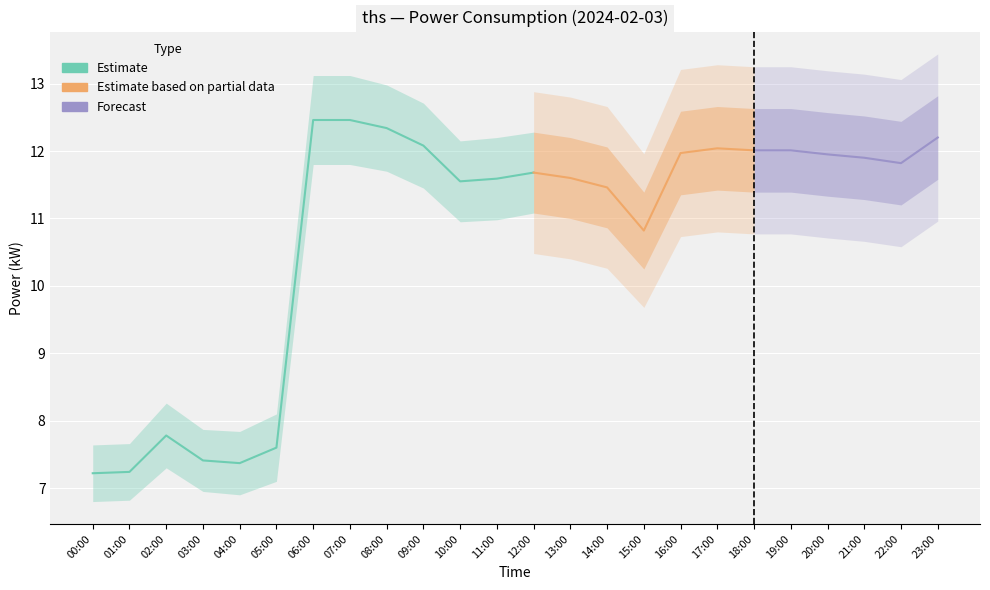

Reading left to right, what are all the values shown in this chart?

power: 7.2	7.2	7.8	7.4	7.4	7.6	12.5	12.5	12.3	12.1	11.6	11.6	11.7	11.6	11.5	10.8	12.0	12.0	12.0	12.0	11.9	11.9	11.8	12.2
lower_1: 6.8	6.8	7.3	7.0	6.9	7.1	11.8	11.8	11.7	11.4	10.9	11.0	11.1	11.0	10.9	10.2	11.3	11.4	11.4	11.4	11.3	11.3	11.2	11.6
upper_1: 7.6	7.7	8.3	7.9	7.8	8.1	13.1	13.1	13.0	12.7	12.2	12.2	12.3	12.2	12.1	11.4	12.6	12.7	12.6	12.6	12.6	12.5	12.4	12.8
lower_2: 6.4	6.4	6.8	6.5	6.5	6.6	11.1	11.1	11.0	10.8	10.3	10.4	10.5	10.4	10.3	9.7	10.7	10.8	10.8	10.8	10.7	10.7	10.6	11.0
upper_2: 8.0	8.1	8.7	8.3	8.3	8.6	13.8	13.8	13.6	13.3	12.8	12.8	12.9	12.8	12.7	12.0	13.2	13.3	13.2	13.2	13.2	13.1	13.1	13.4